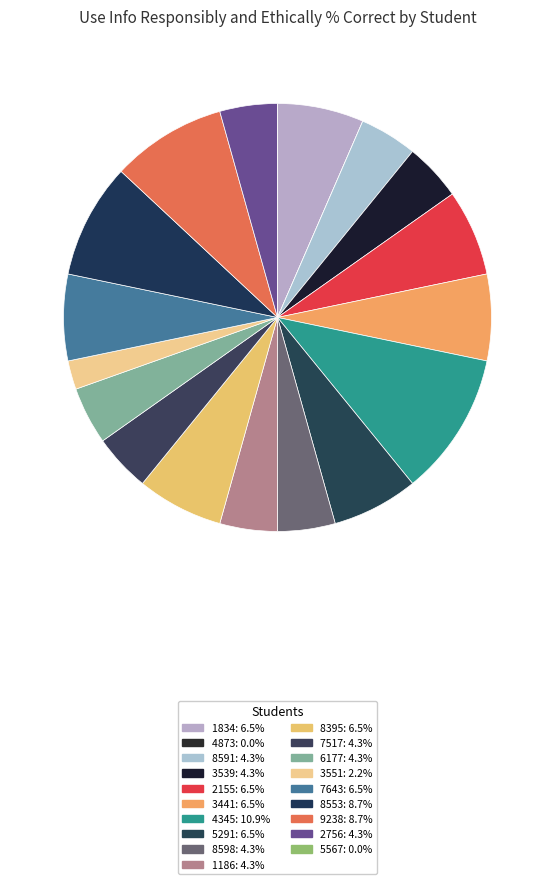

True or false: 9238 accounts for 2% of the total.

False